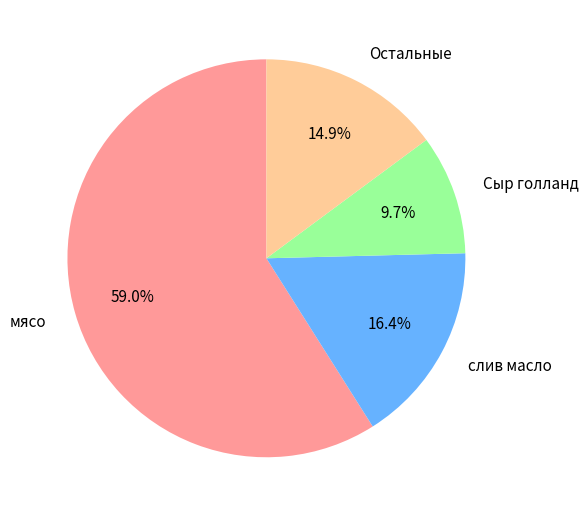

True or false: Сыр голланд accounts for 10% of the total.

True